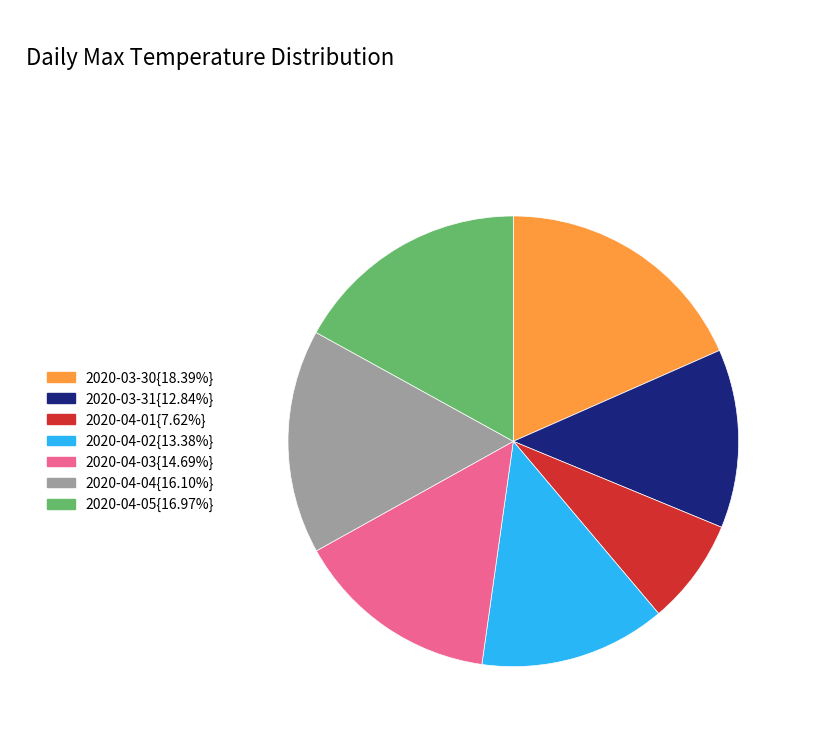

Is there a majority slice in this chart?

No